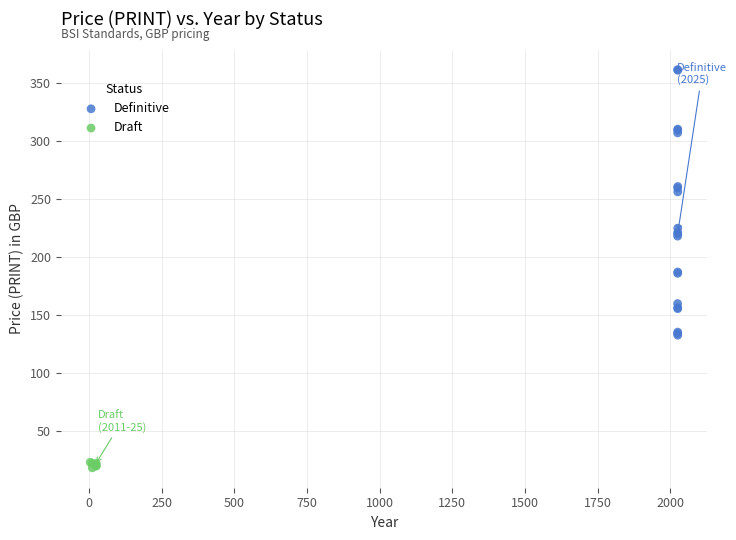

Which series has the widest spread of Y values?

Definitive